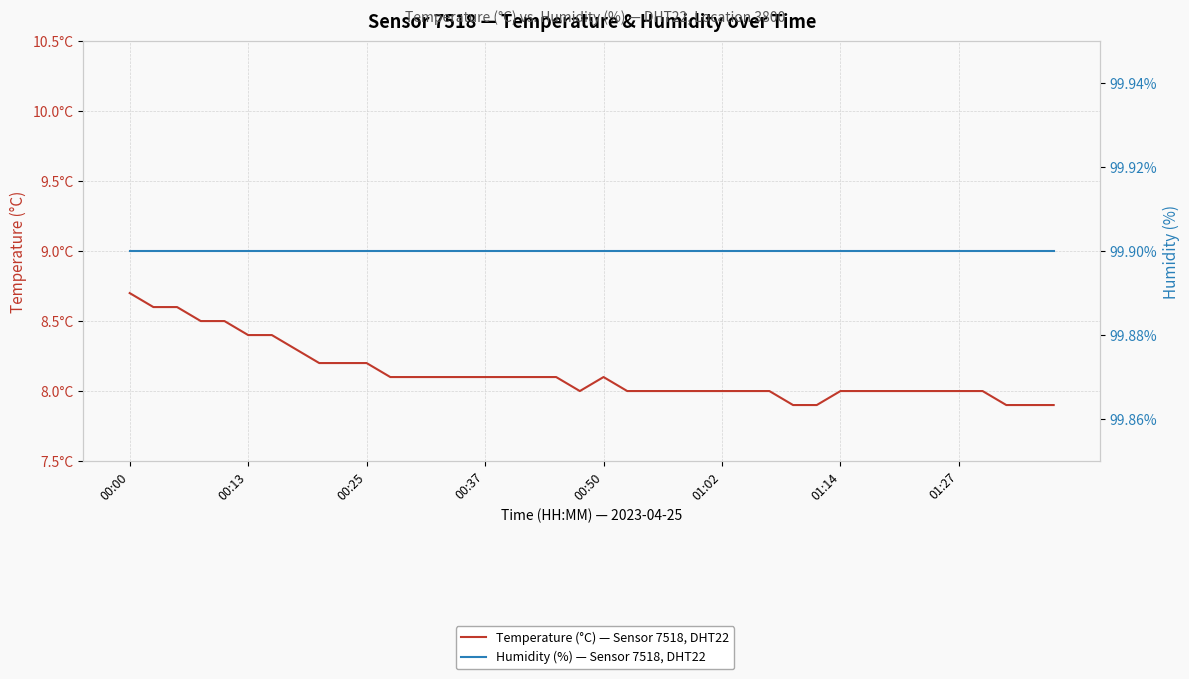

What position from the left is 01:14?

31